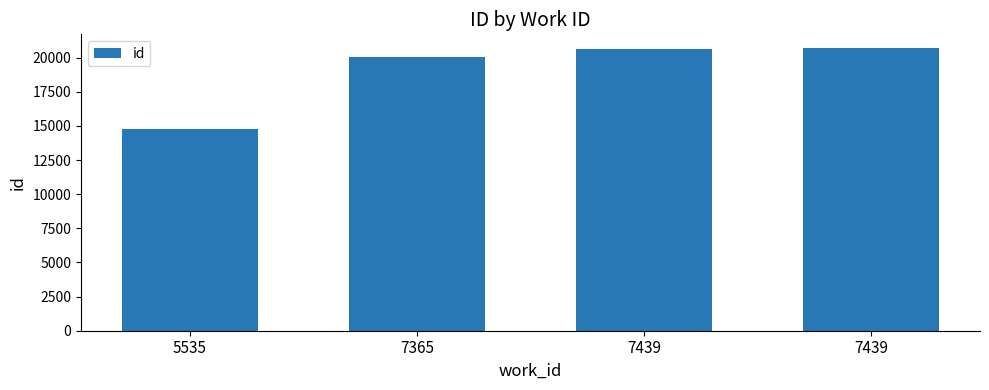

What is the minimum value shown in the chart?

14804